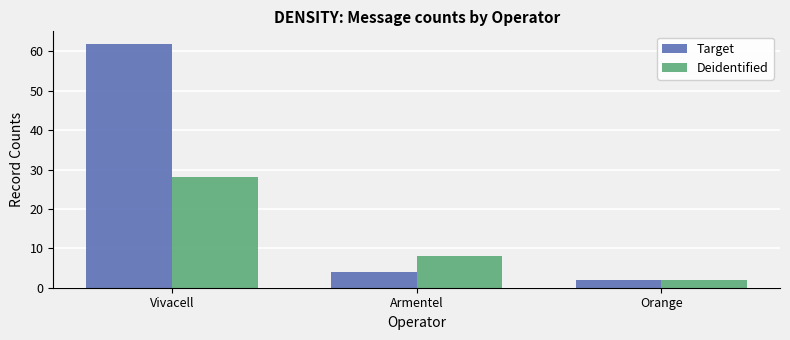

Reading left to right, extract all data points from this chart.

Target: 62	4	2
Deidentified: 28	8	2